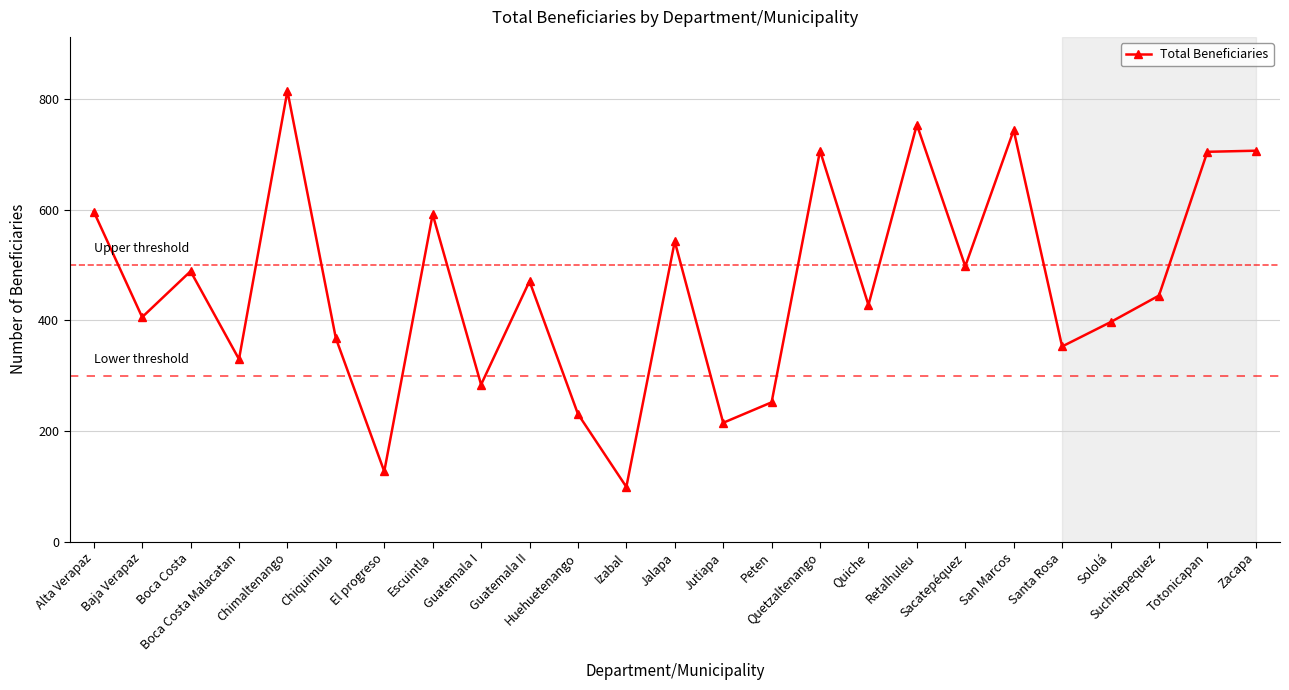

Is it true that the value at Izabal is 99?

True